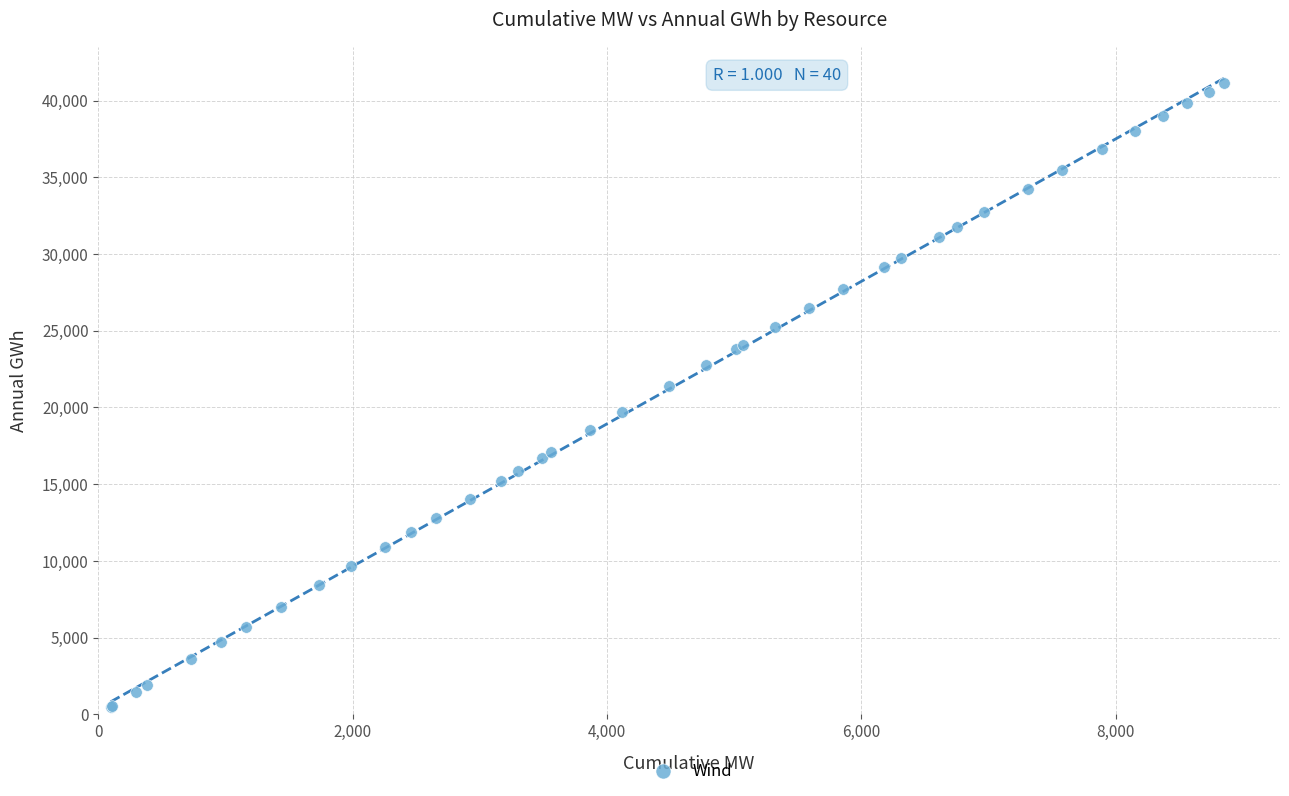

What Y value in the scatter plot is closest to 20807?

21406.1